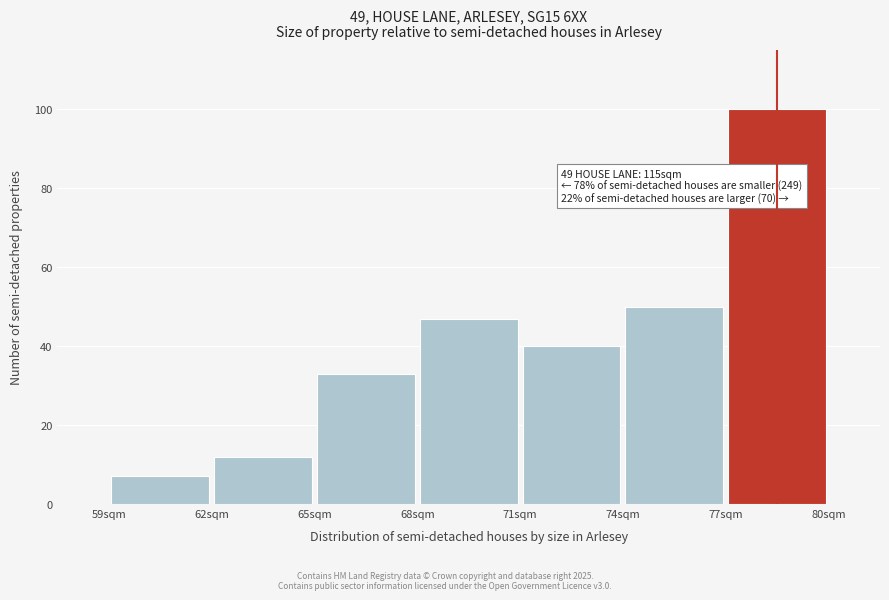

Which range on the x-axis has the tallest bar?

77 to 80